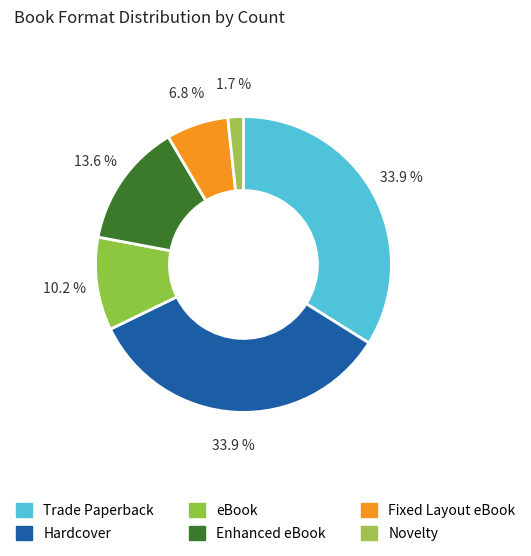

What percentage is the eBook slice, to the nearest percent?

10%